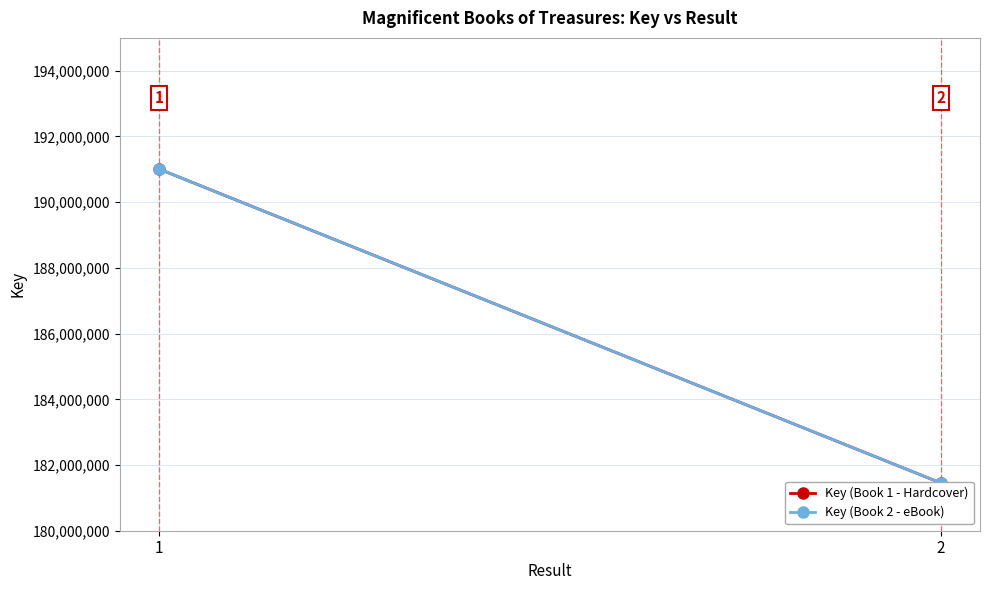

At which label does Key (Book 1 - Hardcover) reach its minimum?

2